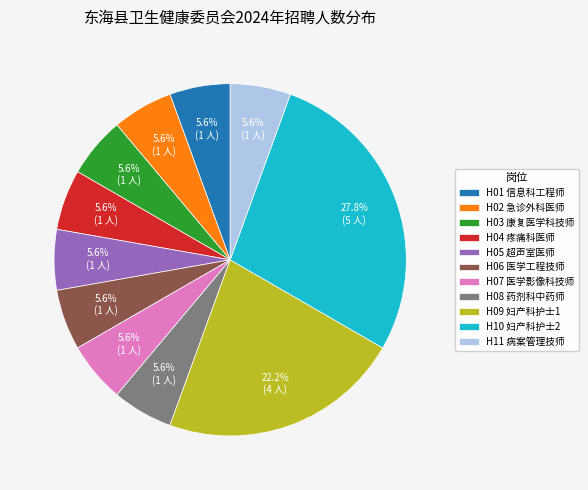

How many segments does this pie chart have?

11